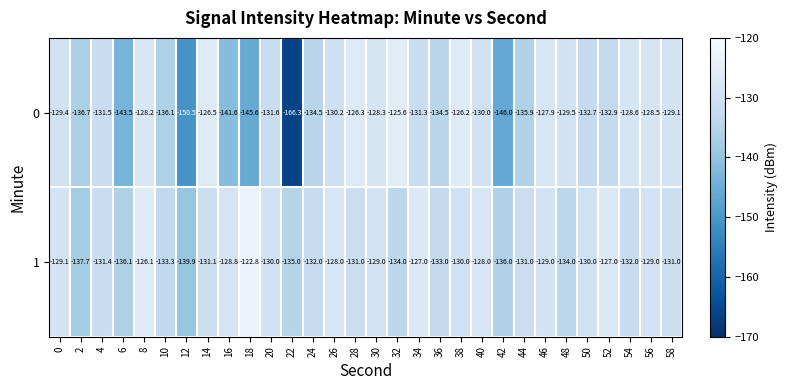

True or false: 0 has a value of -128.3 at 30.

True